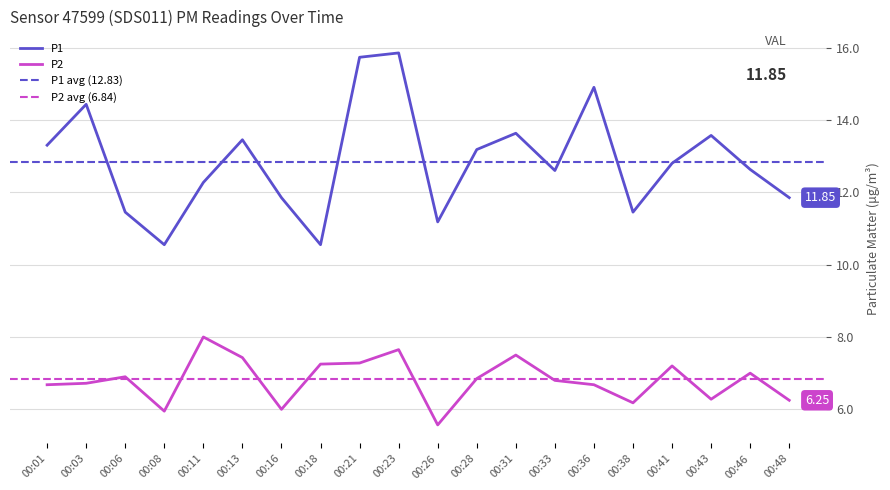

True or false: P2 has a value of 2.2 at 00:28.

False